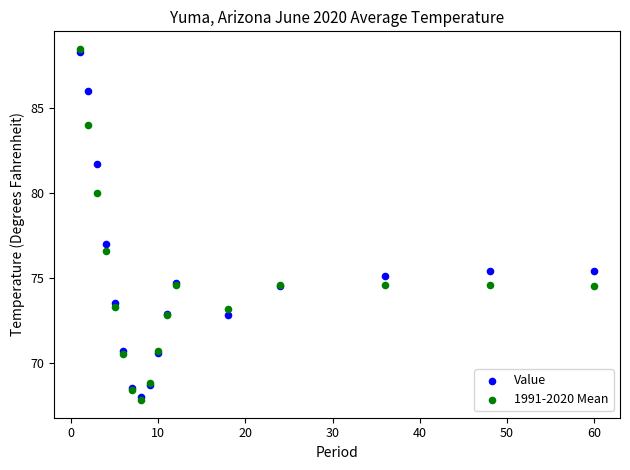

In the Value series, what Y value is closest to 78?

77.0